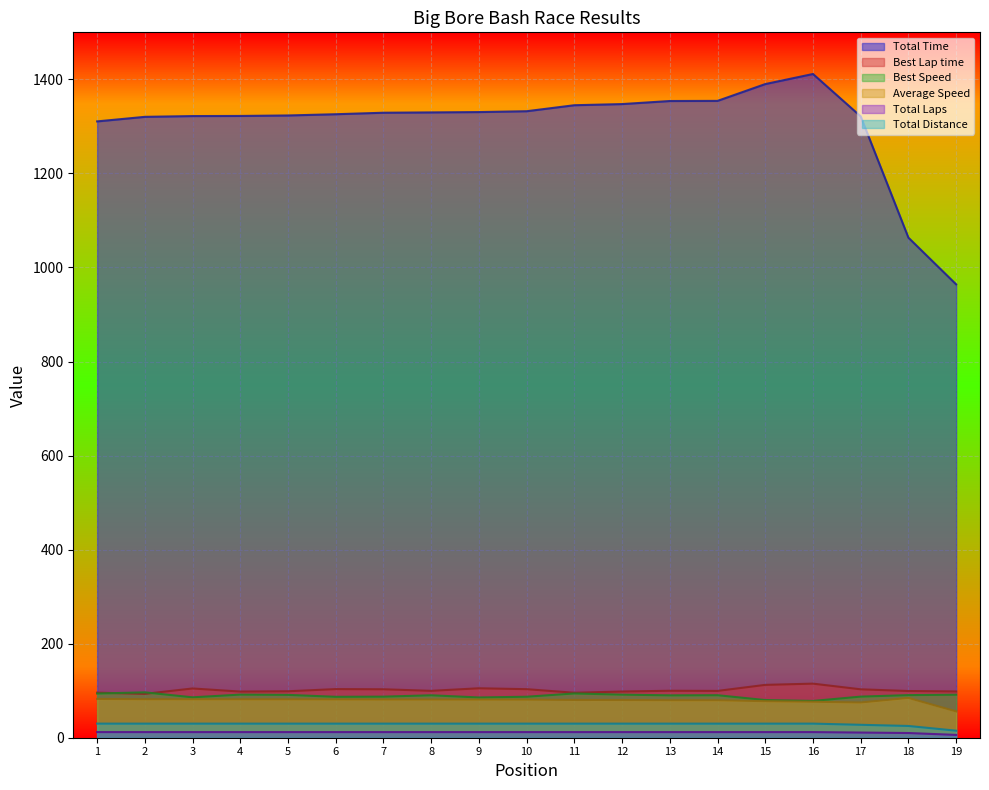

True or false: Total Distance and Total Time cross at least once.

False